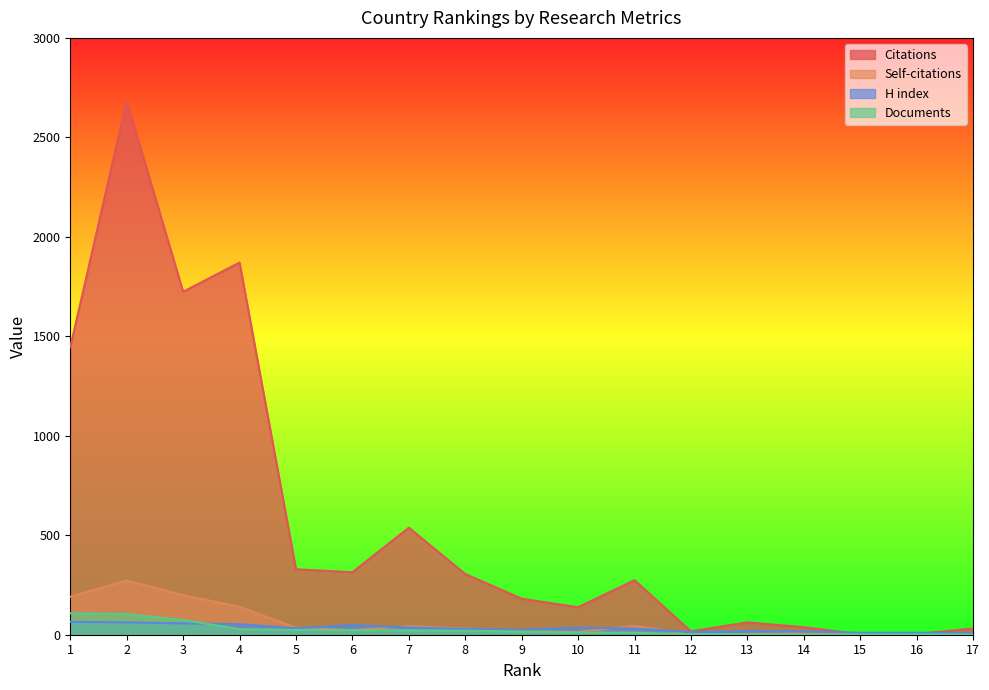

The value of H index at 2 is 62. True or false?

True